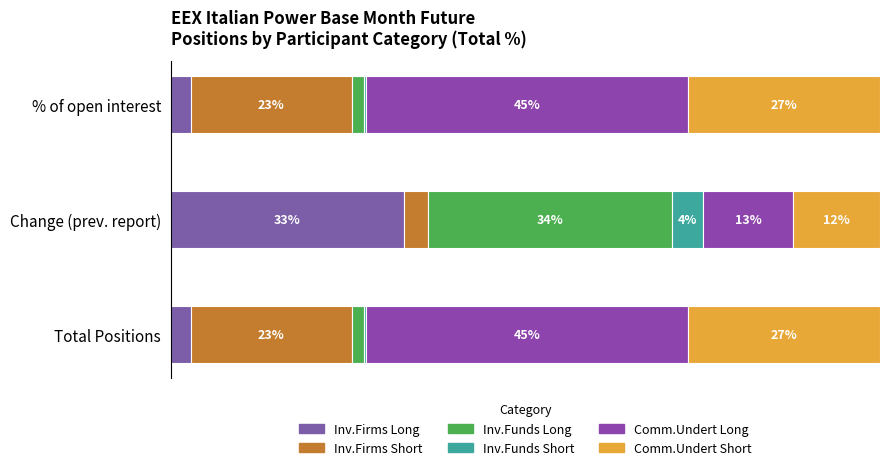

What position from the right is % of total open interest?

1